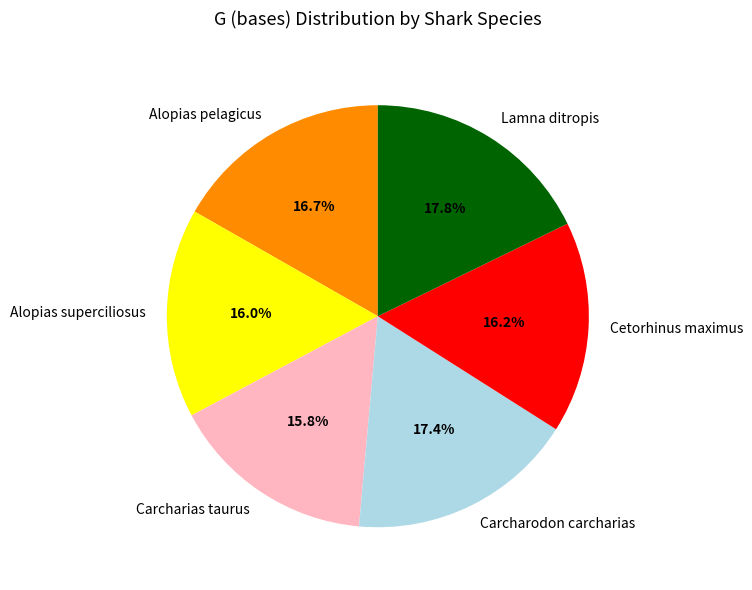

The Lamna ditropis slice represents 18% of the pie. True or false?

True